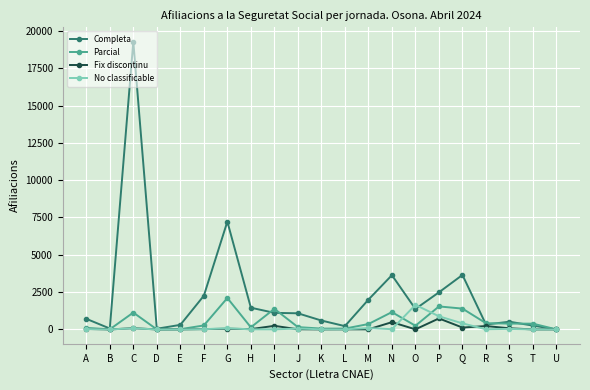

What is the difference between the maximum and minimum values in the Parcial series?

2105